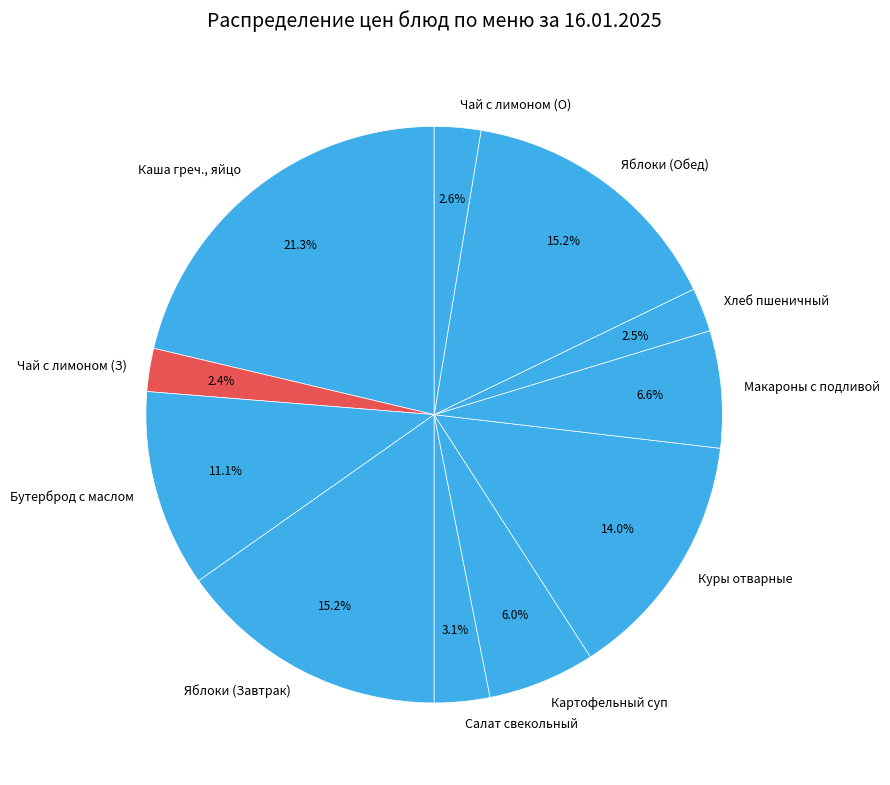

Which category has the biggest portion of the pie?

Каша греч., яйцо